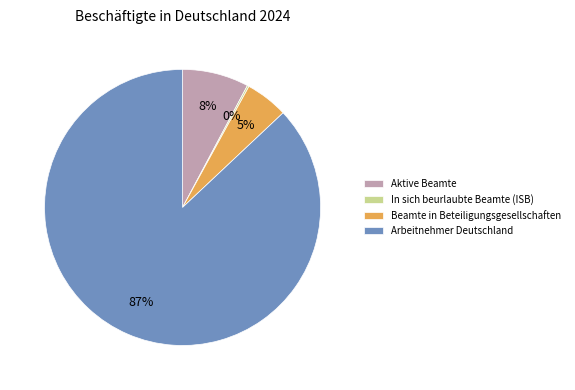

To the nearest percent, what is the combined percentage of Beamte in Beteiligungsgesellschaften and Arbeitnehmer Deutschland?

92%